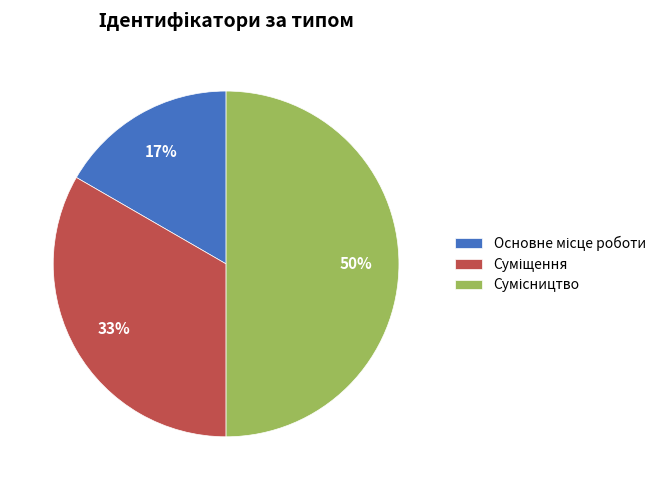

To the nearest percent, what is the average slice percentage?

33%